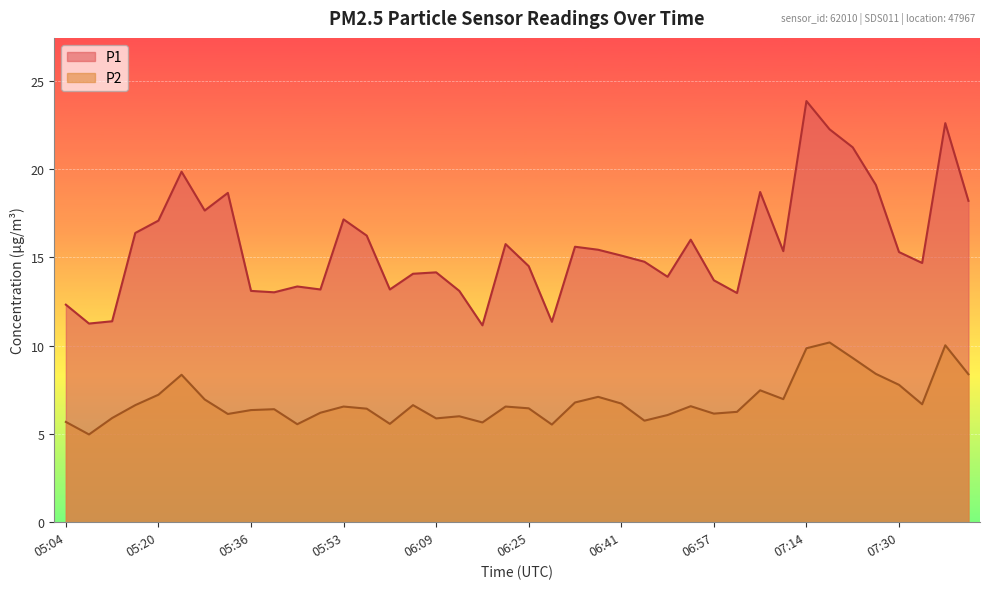

What position from the left is 07:10?

32